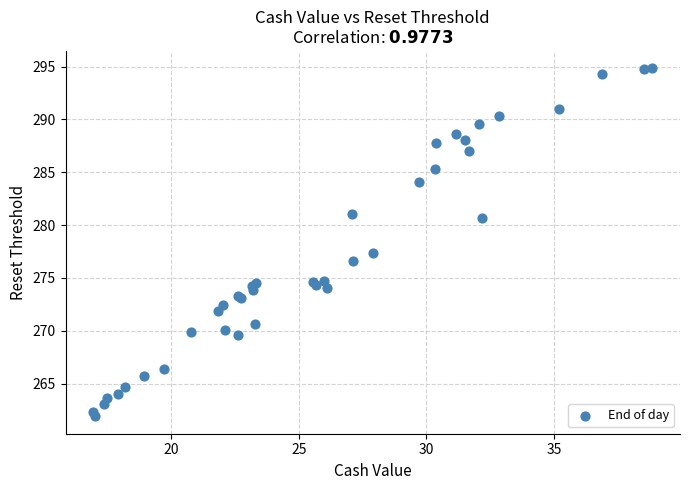

What Y value in the scatter plot is closest to 278?

277.3